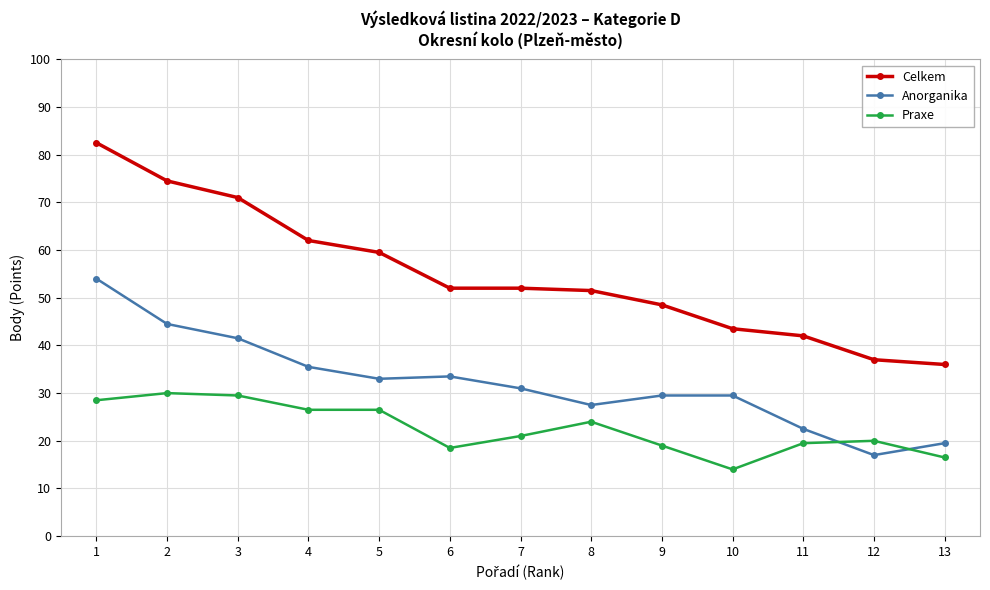

What is the value of the Anorganika point at the 10th from the left?

29.5